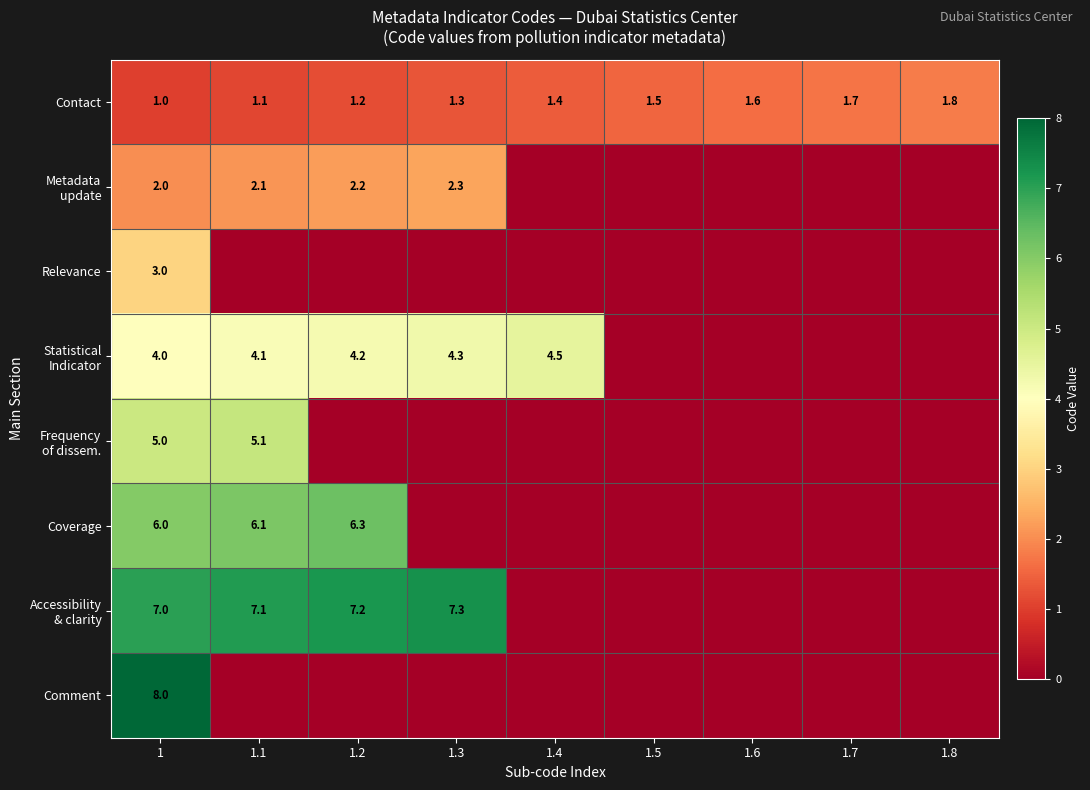

What is the sum of the Contact values at 1.3 and 1.7?

3.0